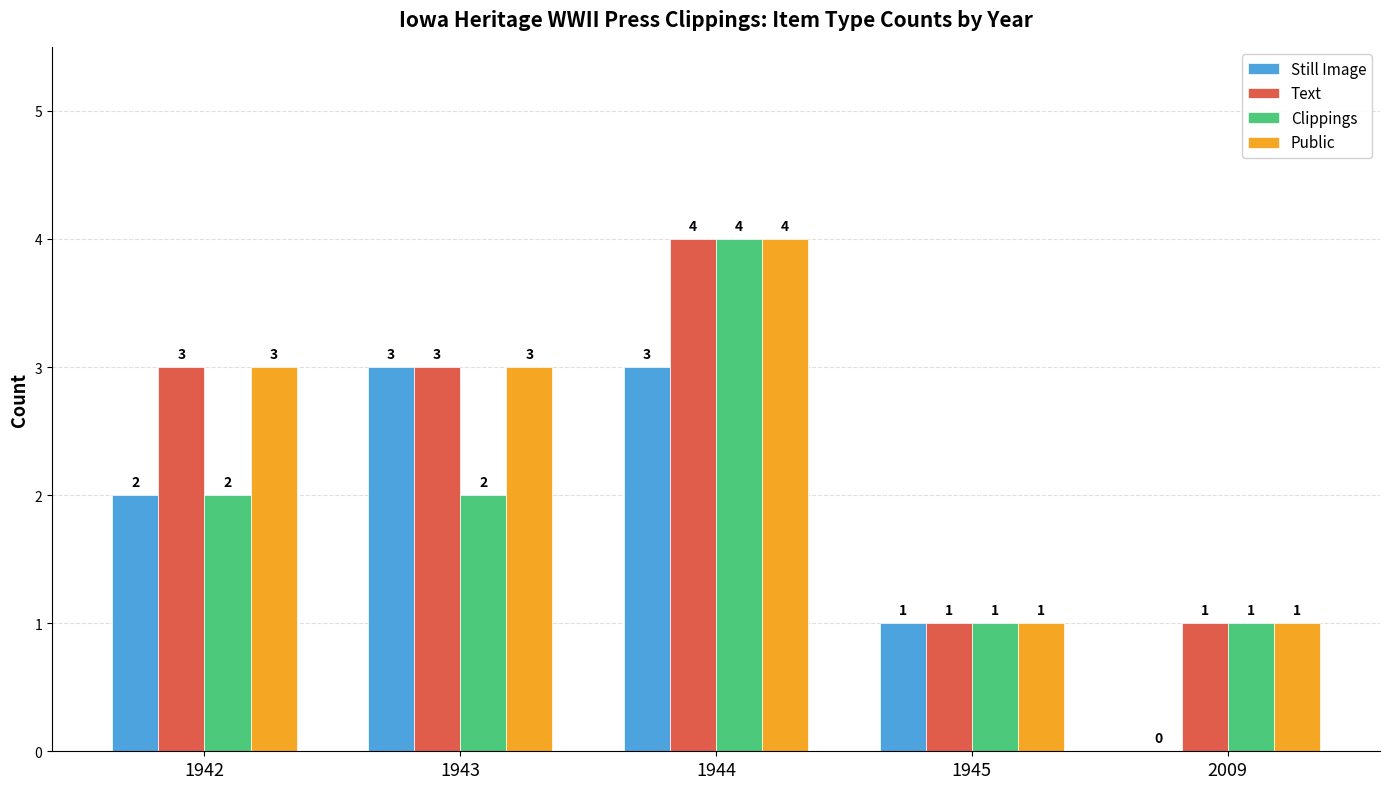

Is it true that Still Image equals 1 at 2009?

False